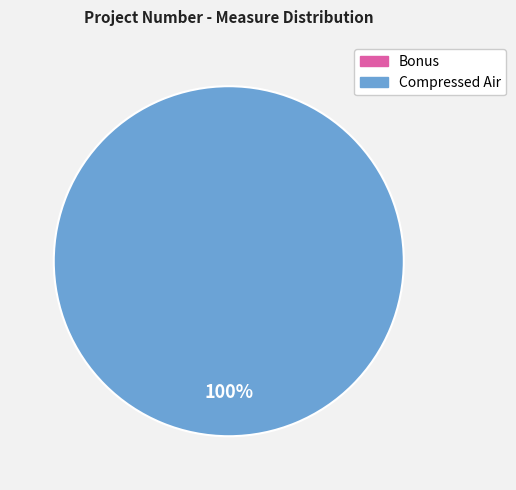

Which has a higher value, Bonus or Compressed Air?

Compressed Air